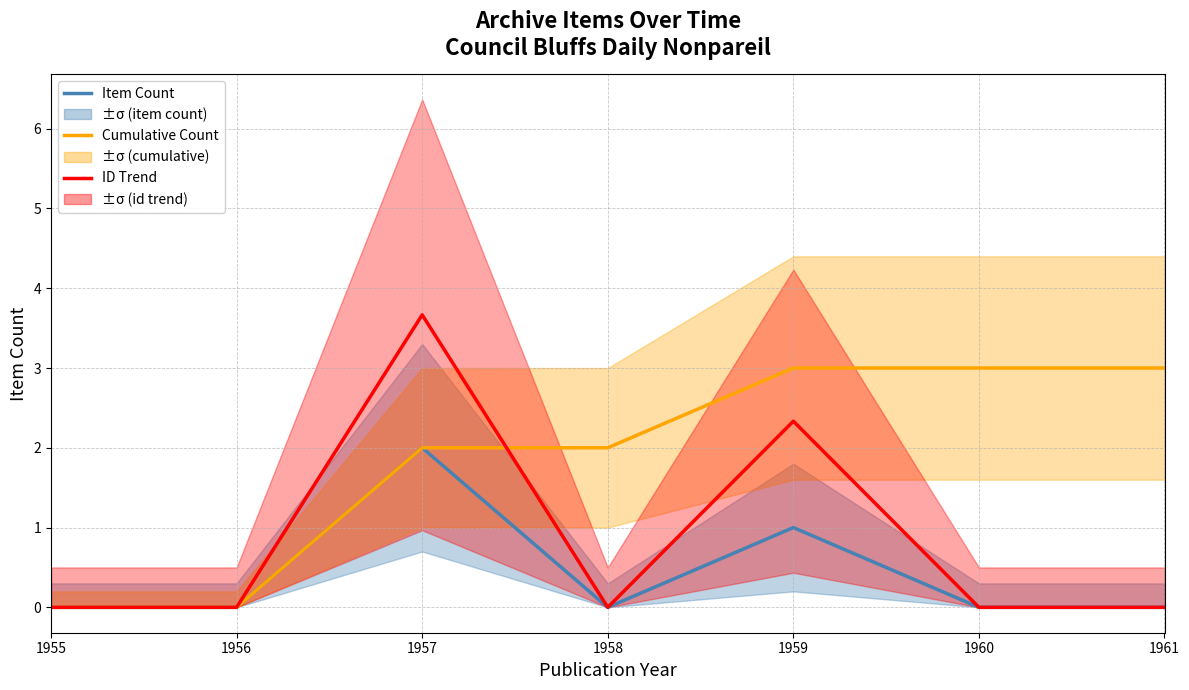

True or false: Item Count and Cumulative Count cross at least once.

False